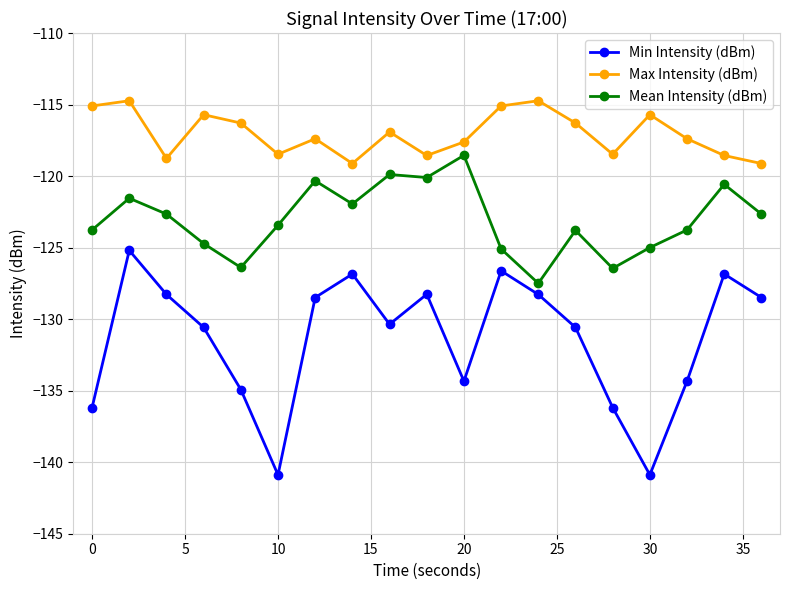

List the series in order of their peak value, lowest first.

Min Intensity (dBm), Mean Intensity (dBm), Max Intensity (dBm)